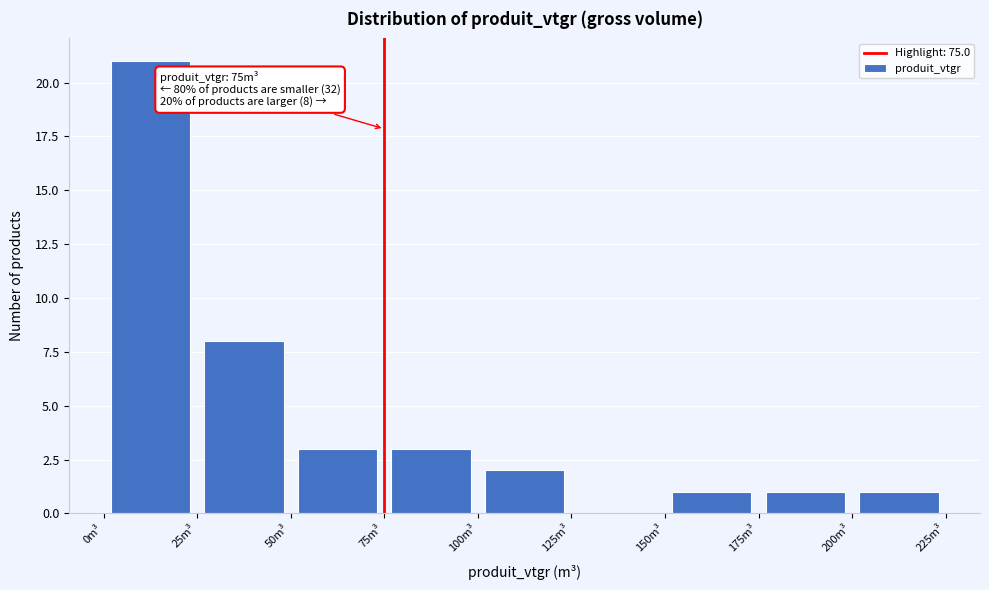

Which range on the x-axis has the tallest bar?

0 to 25